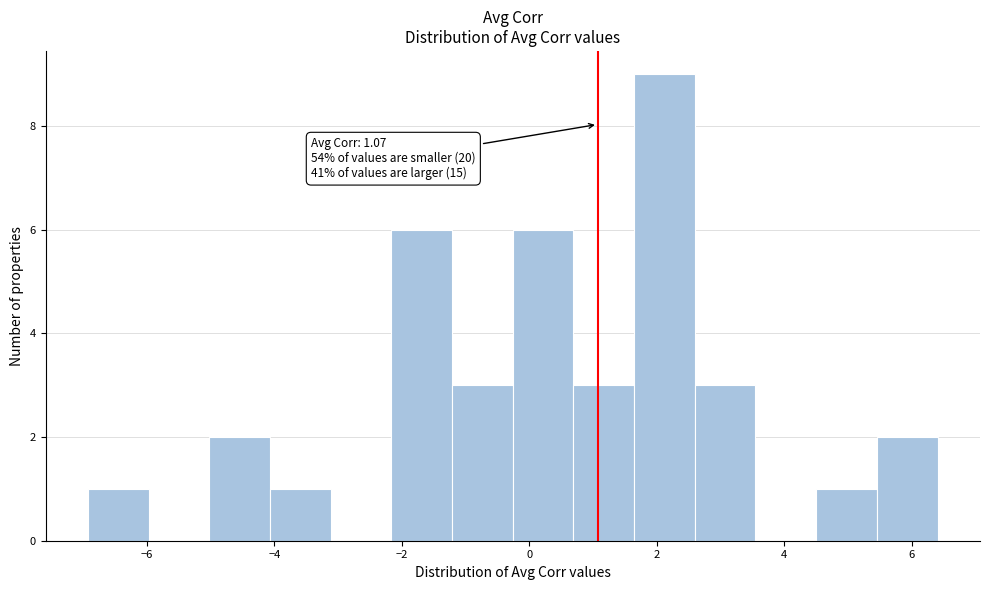

Which range on the x-axis has the tallest bar?

1.6 to 2.6